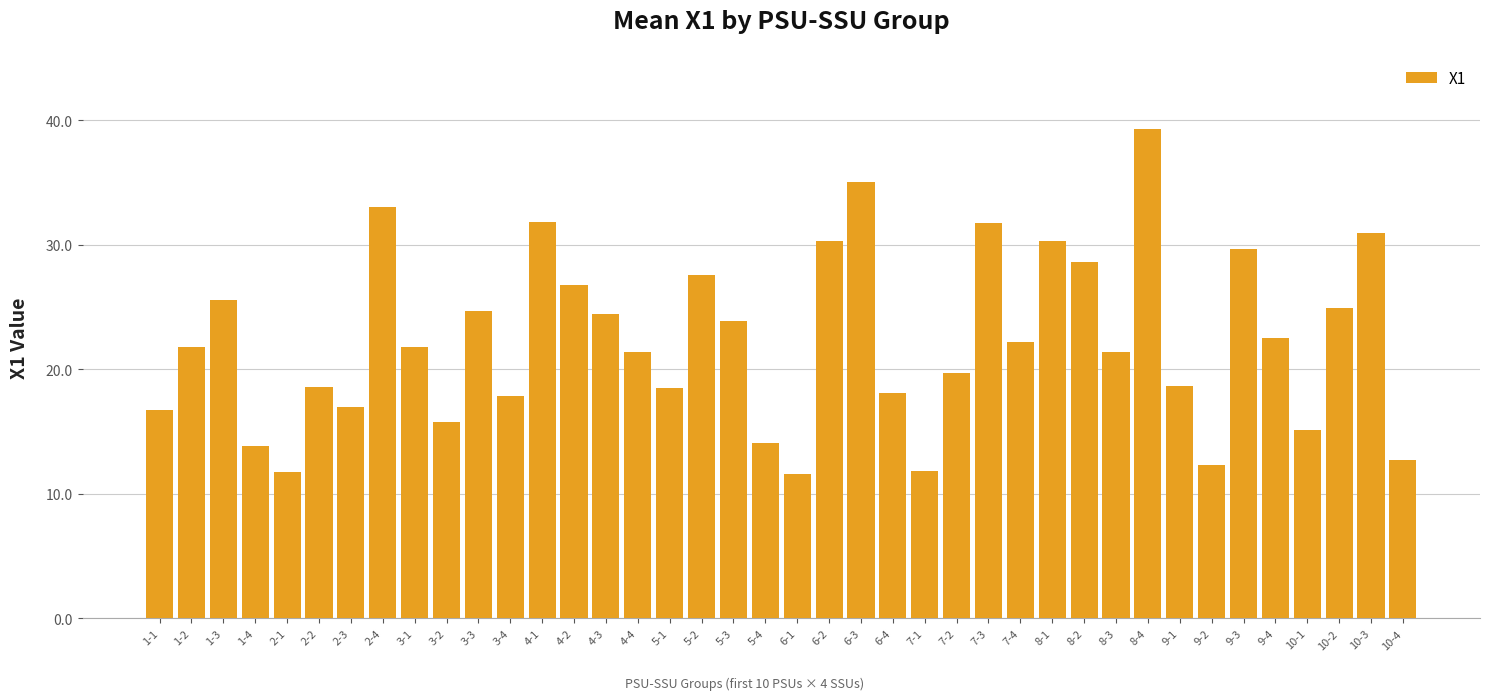

What is the value of the 11th bar from the left?

24.7